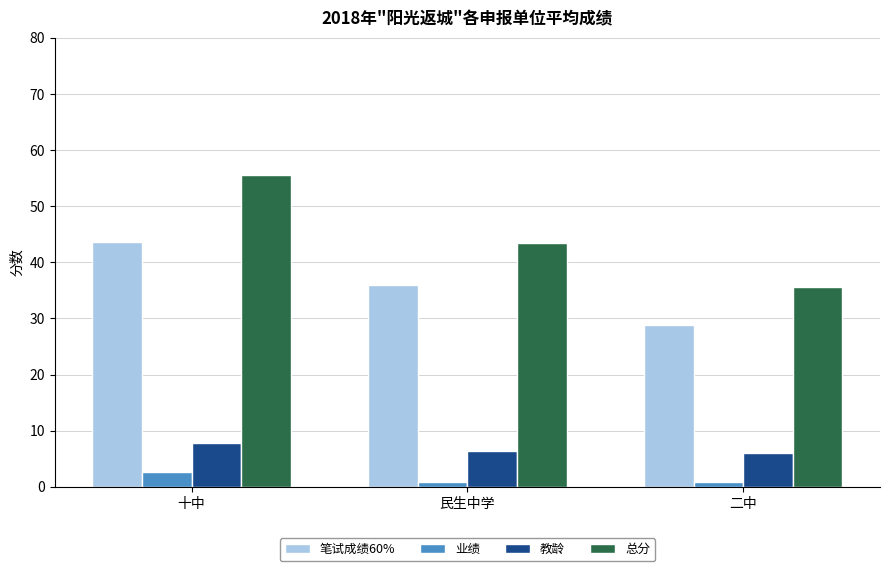

What is the label of the 2nd bar from the left?

民生中学